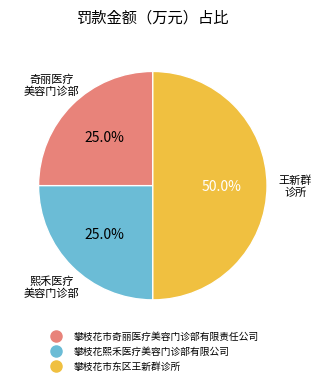

What percentage is the 攀枝花市奇丽医疗美容门诊部有限责任公司 slice, to the nearest percent?

25%